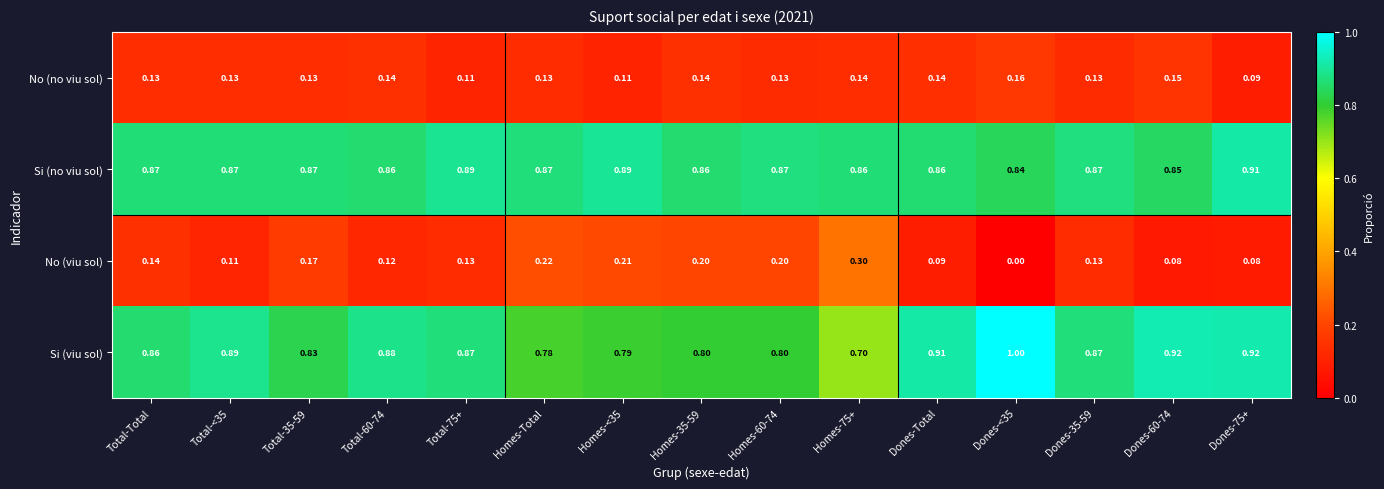

Count the number of categories in the chart.

15